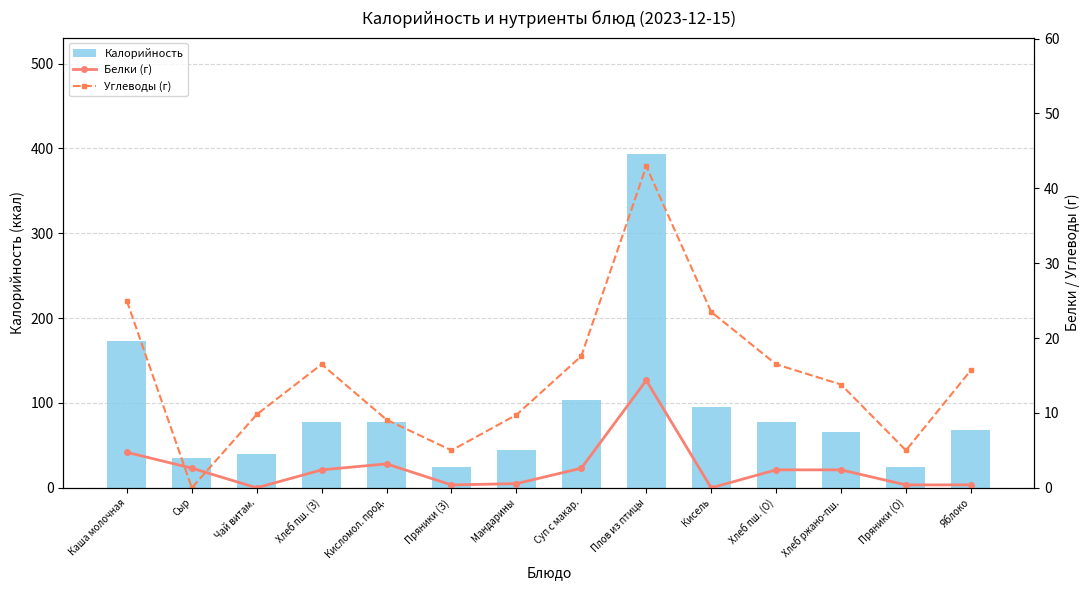

What position from the left is Плов из птицы?

9